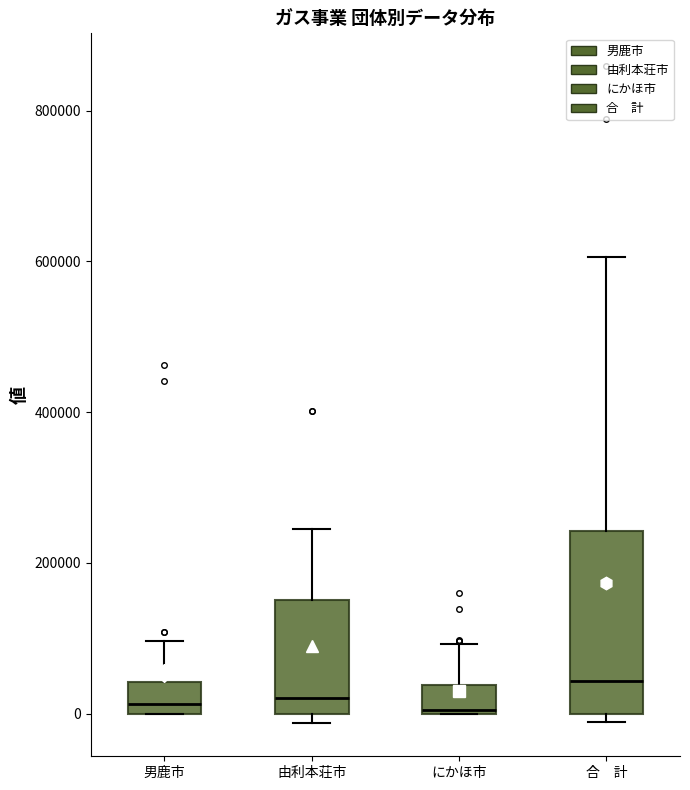

Reading left to right, transcribe this box plot: for each box, give where its median line is, the range the box spans, and where its two whiskers end, as read against the y-axis. The values are not printed on the chart, so give them approximately, as read against the axis.

男鹿市: median 20000, box 0 to 40000, whiskers 0 to 100000
由利本荘市: median 20000, box 0 to 160000, whiskers -20000 to 240000
にかほ市: median 0, box 0 to 40000, whiskers 0 to 100000
合 計: median 40000, box 0 to 240000, whiskers -20000 to 600000